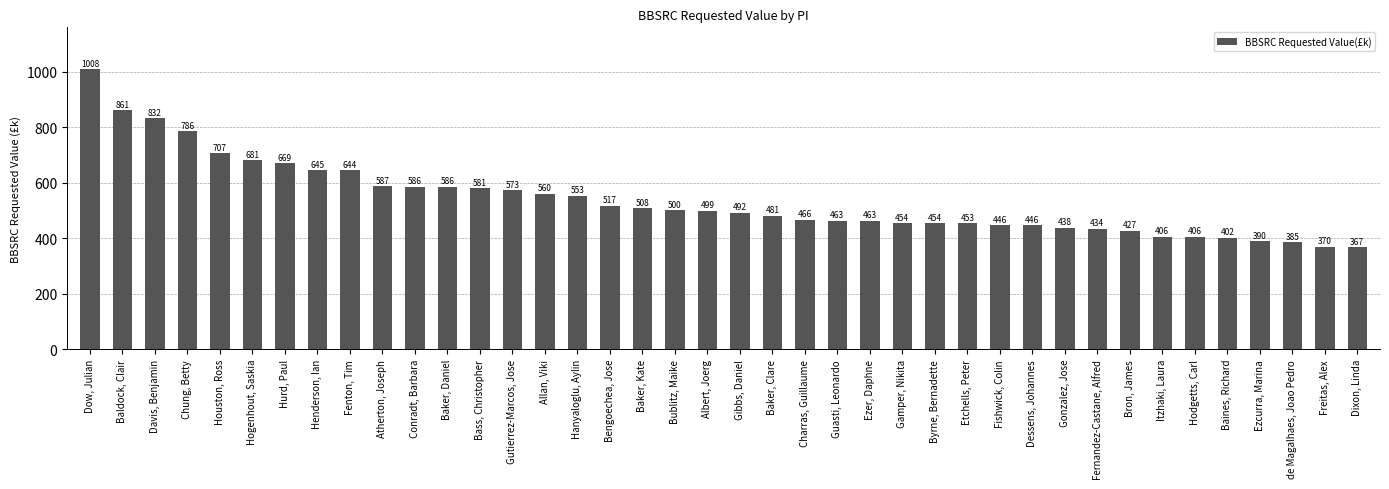

Between Gutierrez-Marcos, Jose and Baker, Kate, which is larger?

Gutierrez-Marcos, Jose